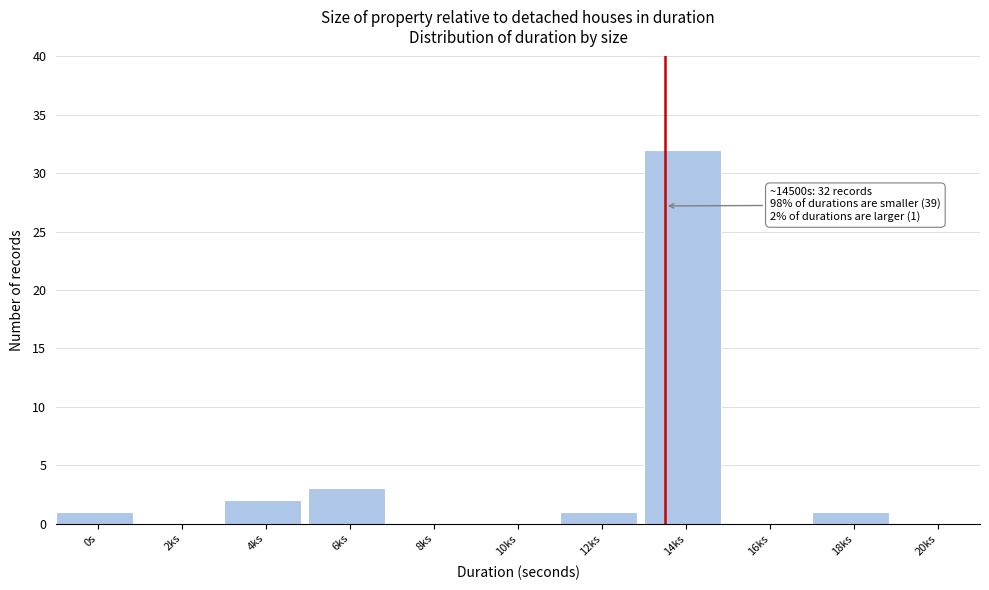

Reading left to right, list all the values displayed in this chart.

0s=1	2ks=0	4ks=2	6ks=3	8ks=0	10ks=0	12ks=1	14ks=32	16ks=0	18ks=1	20ks=0